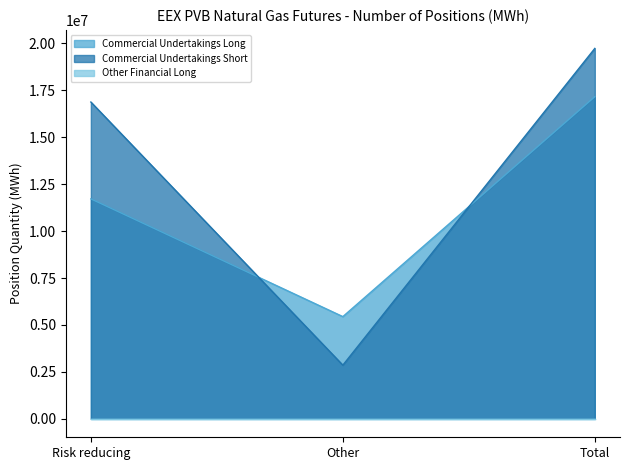

What is the difference between the highest and lowest values at Other?

5443160